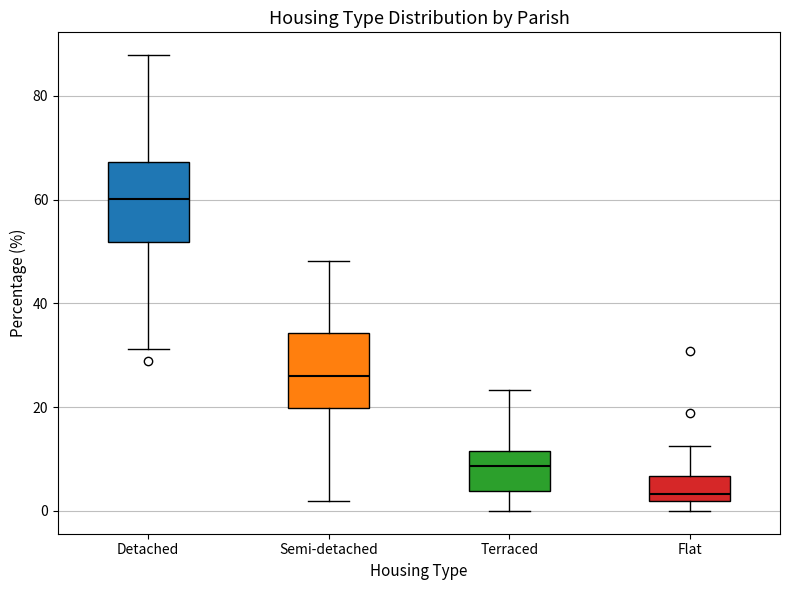

Where does the upper whisker of the box for Terraced end on the y-axis? The values are not printed on the chart, so give them approximately, as read against the axis.

24